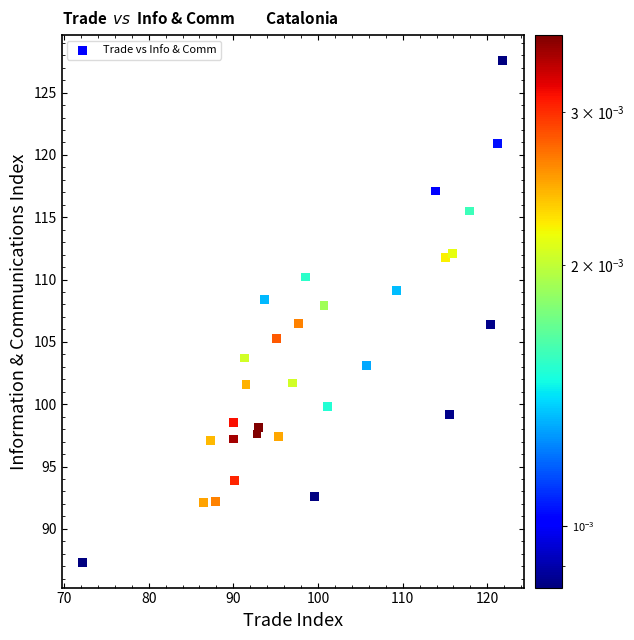

What is the range of Y values (max minus min)?

40.3